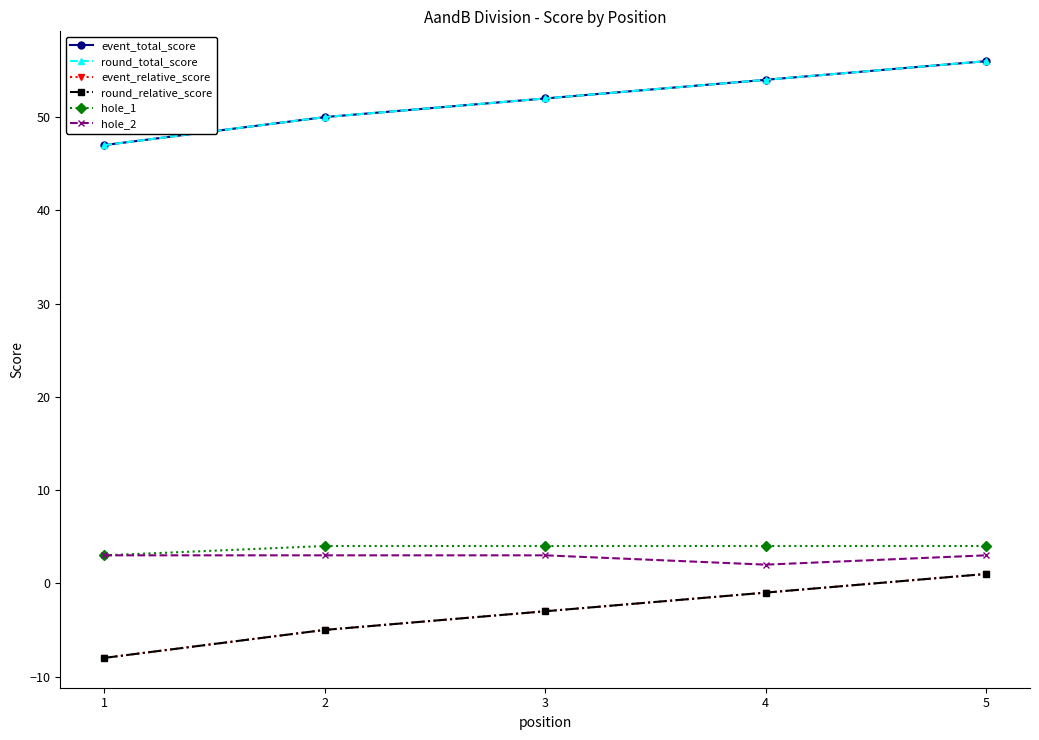

Which series has the widest spread of values?

event_total_score